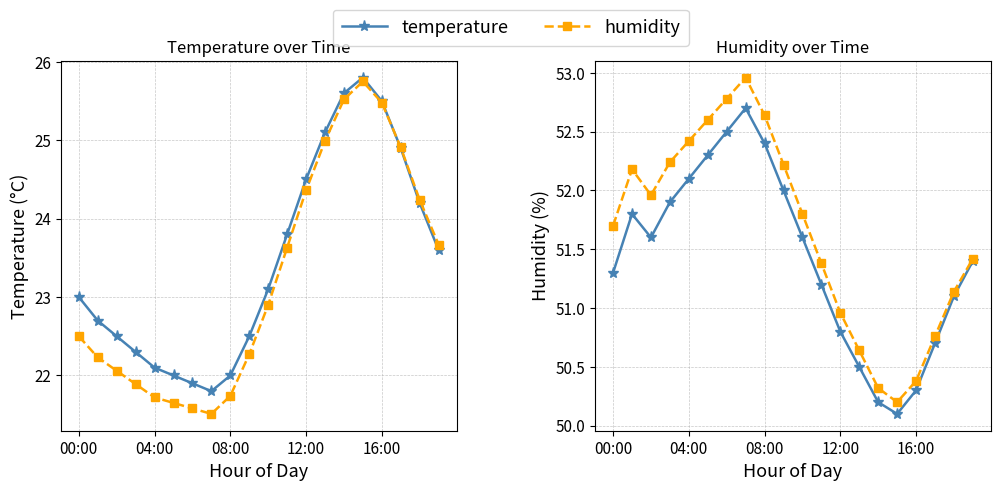

Which series has the largest total across all categories?

humidity (alt)